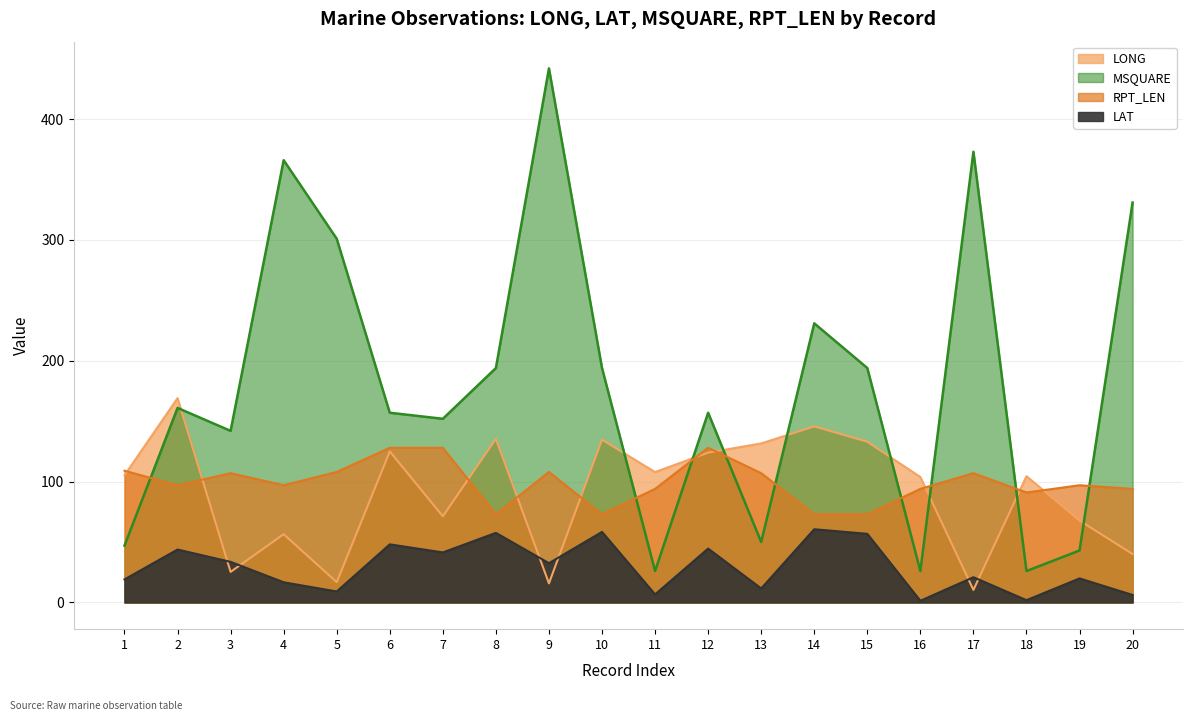

True or false: LAT and RPT_LEN intersect in this chart.

False